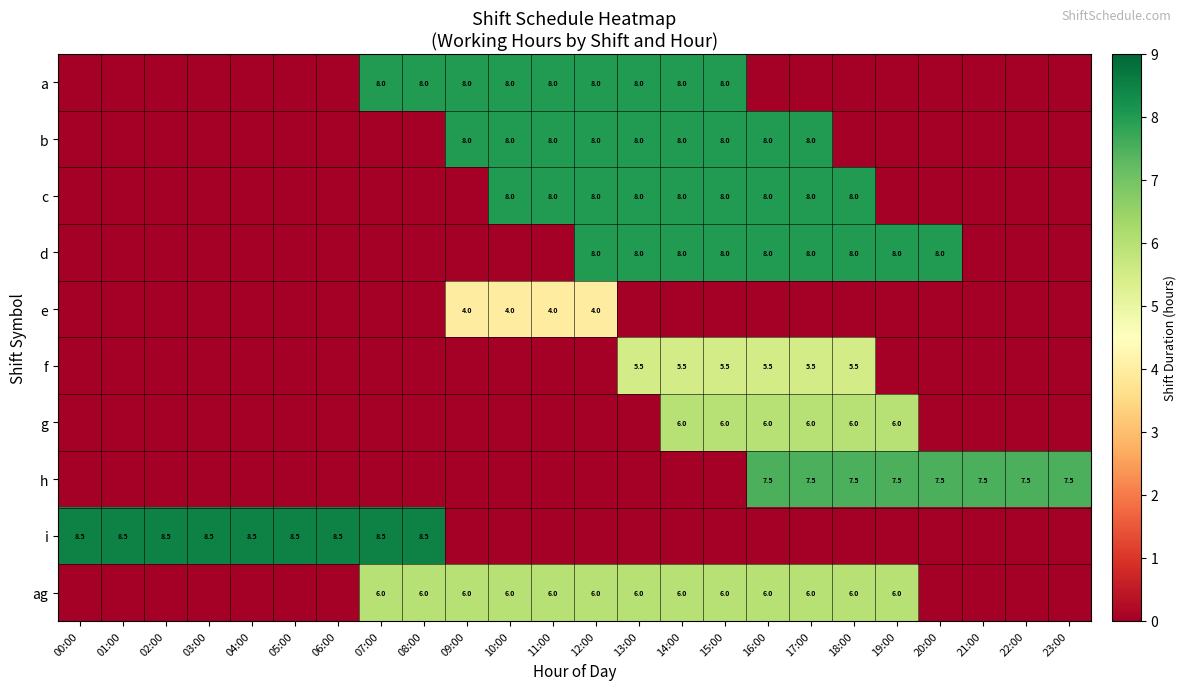

Is it true that f equals 2.3 at 16:00?

False